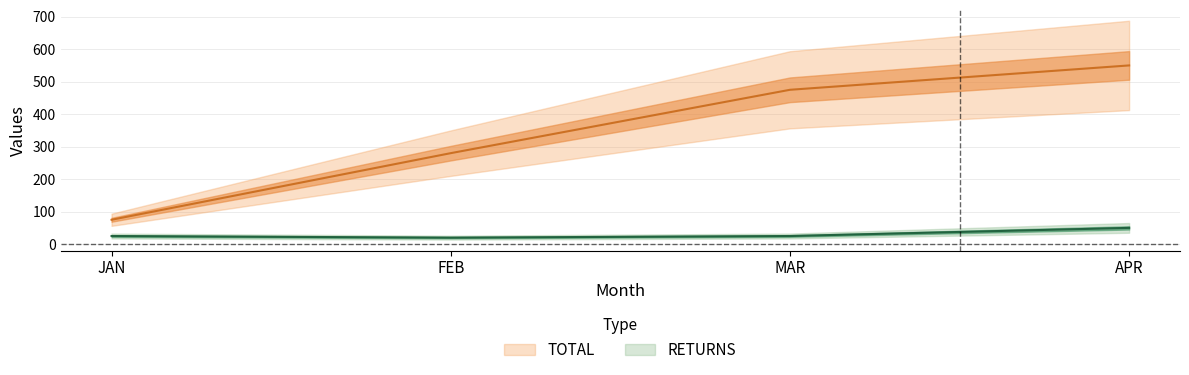

How many values in the RETURNS series exceed 25?

1